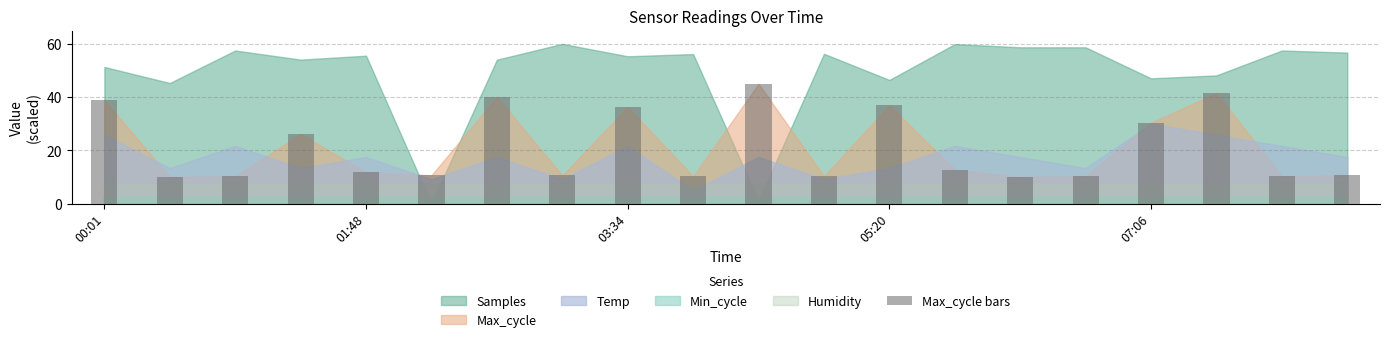

What is the greatest value displayed?

45.0